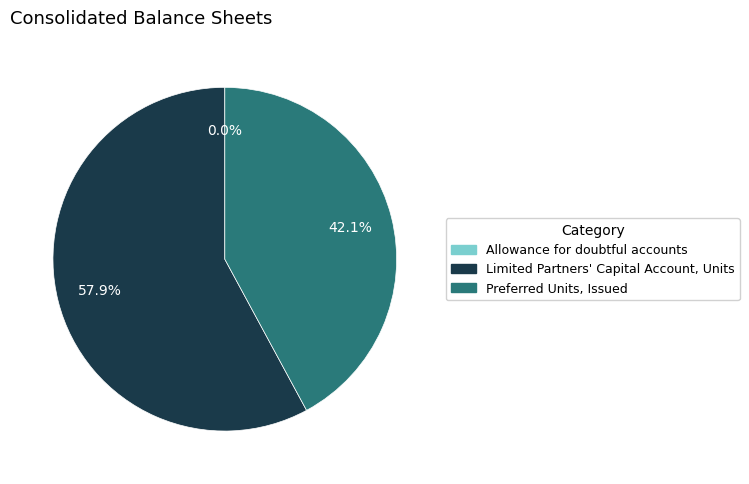

Which category accounts for the majority?

Limited Partners' Capital Account, Units